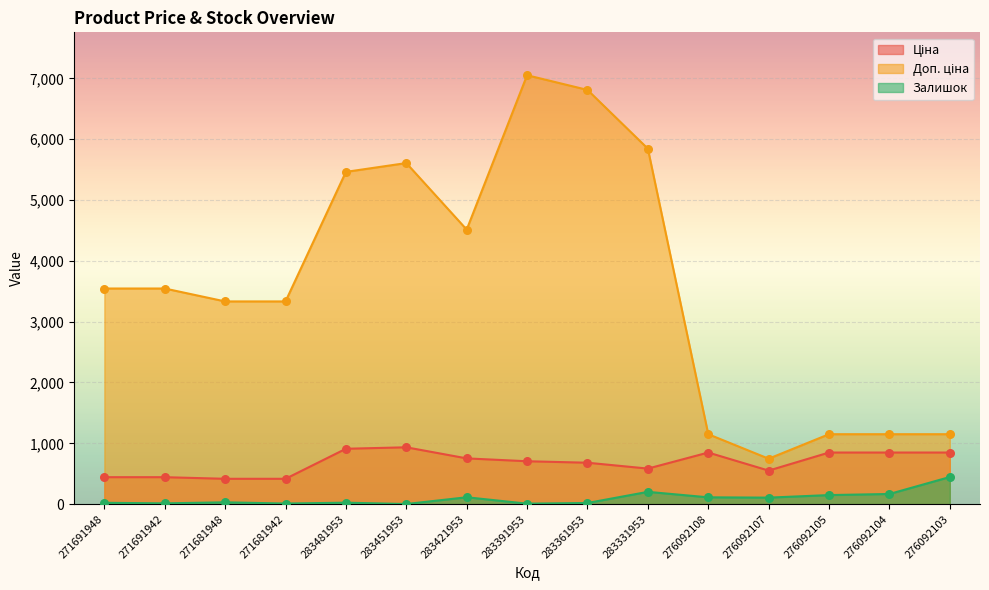

At how many categories does at least one series exceed 2532?

10